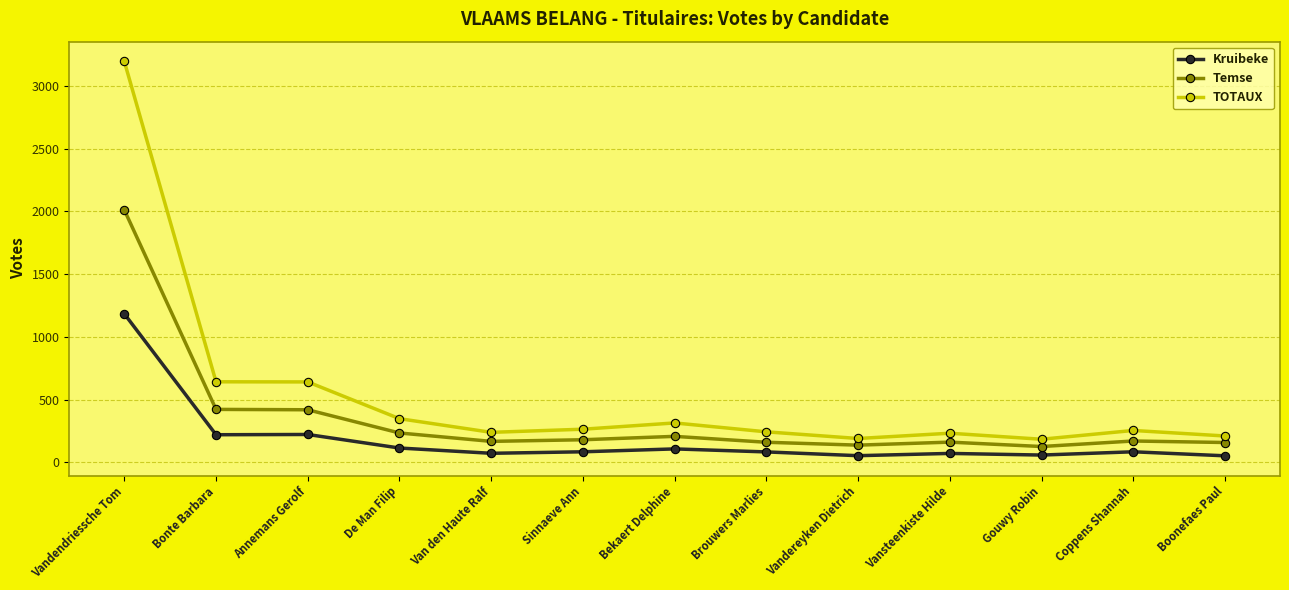

What is the maximum value for Kruibeke?

1184